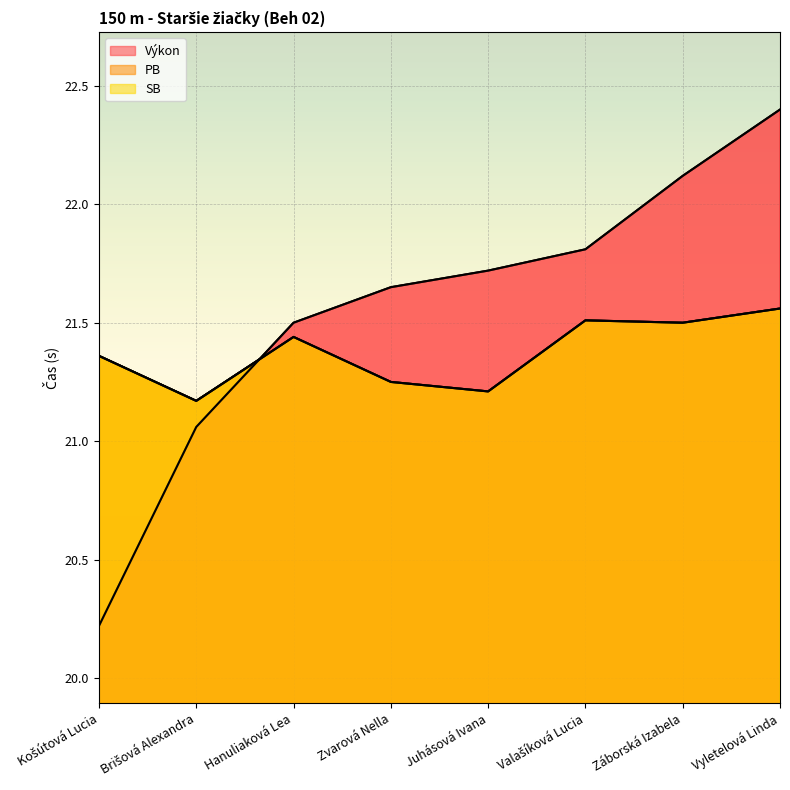

The SB series shows 33.3 at Košútová Lucia. True or false?

False